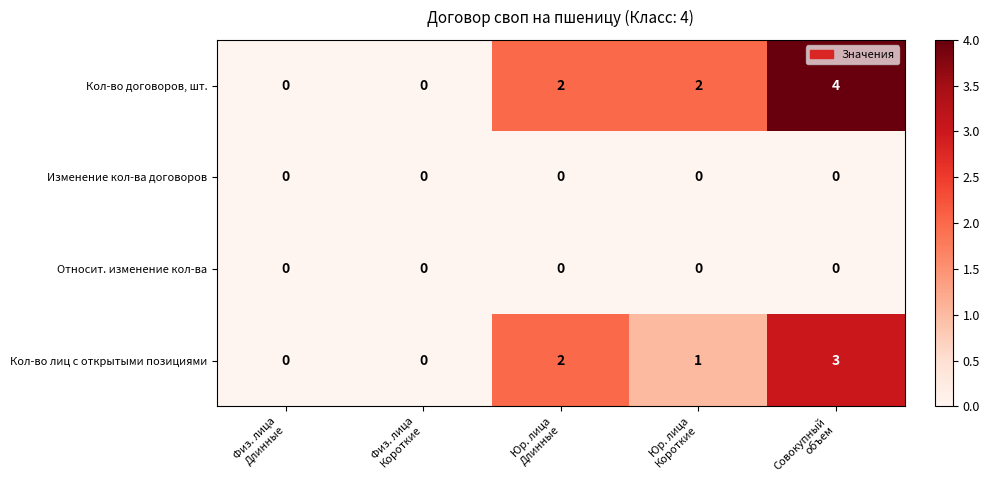

What is the maximum value for Кол-во лиц с открытыми позициями?

3